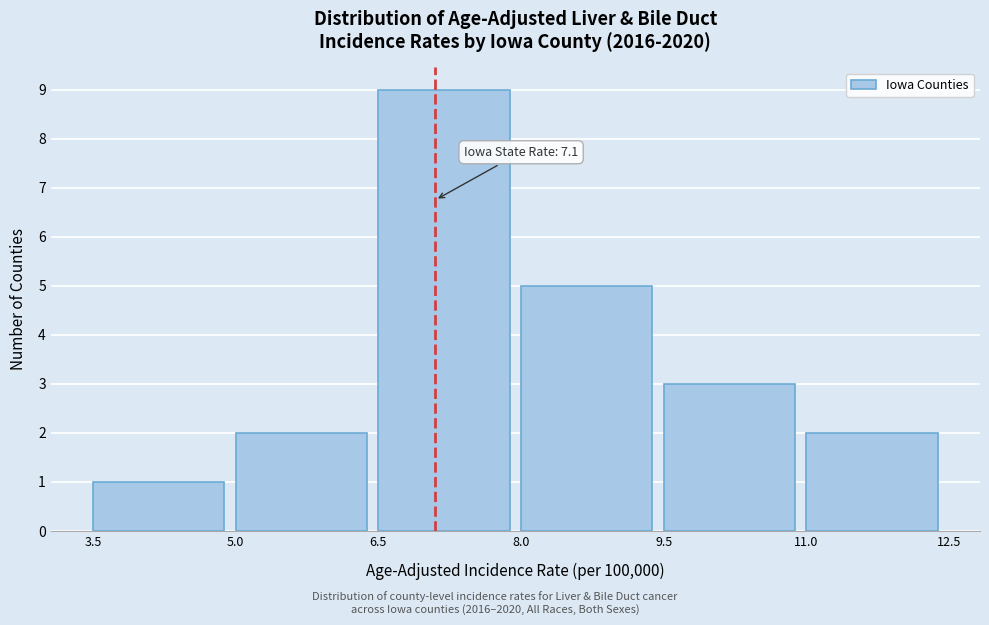

Over which range of the x-axis is the bar tallest?

6.5 to 8.0